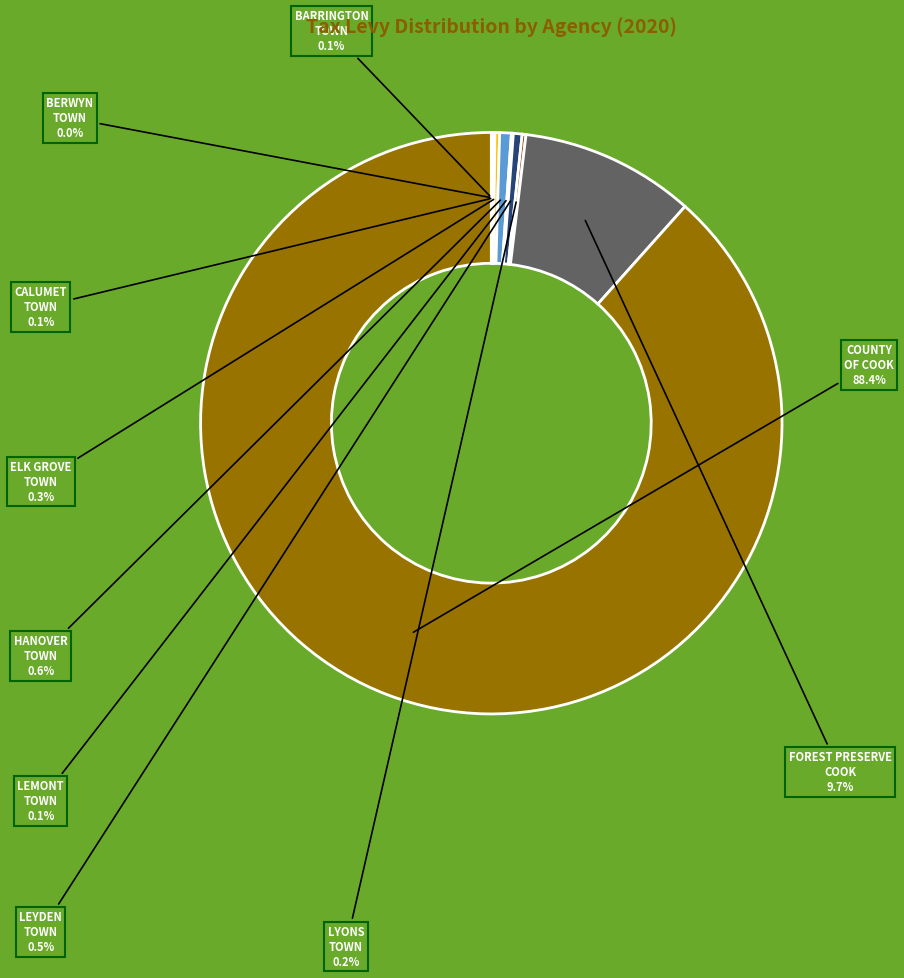

Which slice represents more than half of the pie?

COUNTY OF COOK